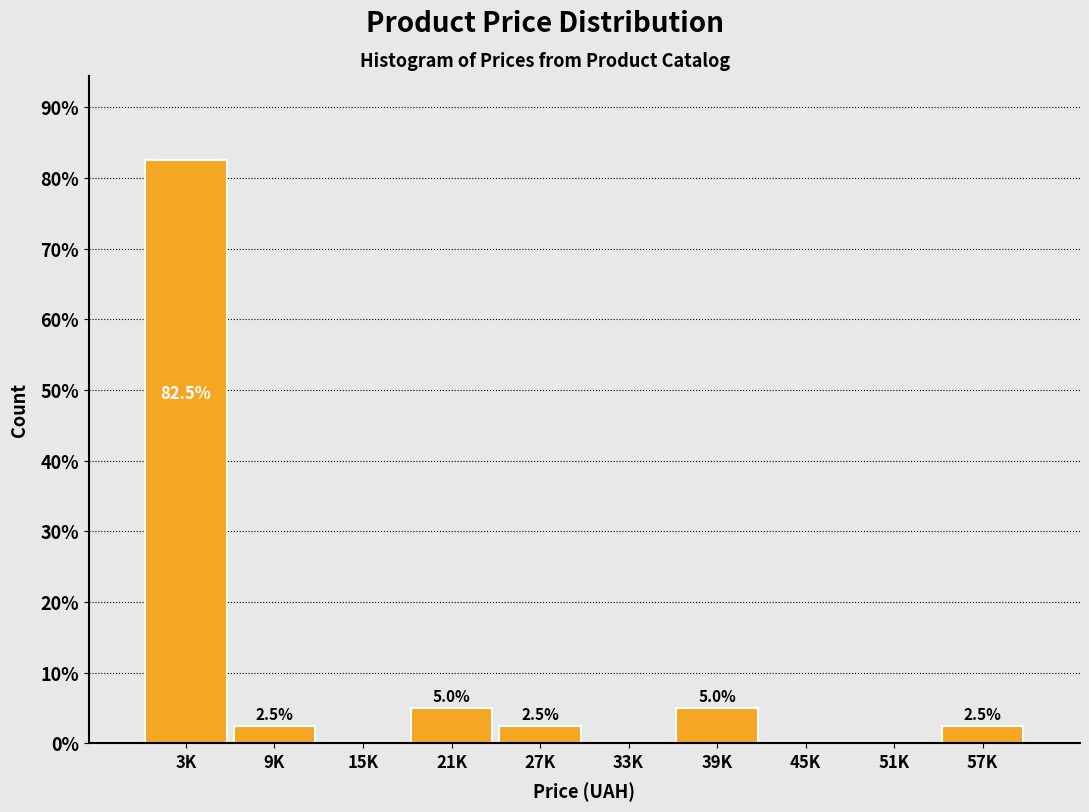

Reading left to right, list all the values displayed in this chart.

3K=82.5	9K=2.5	15K=0.0	21K=5.0	27K=2.5	33K=0.0	39K=5.0	45K=0.0	51K=0.0	57K=2.5